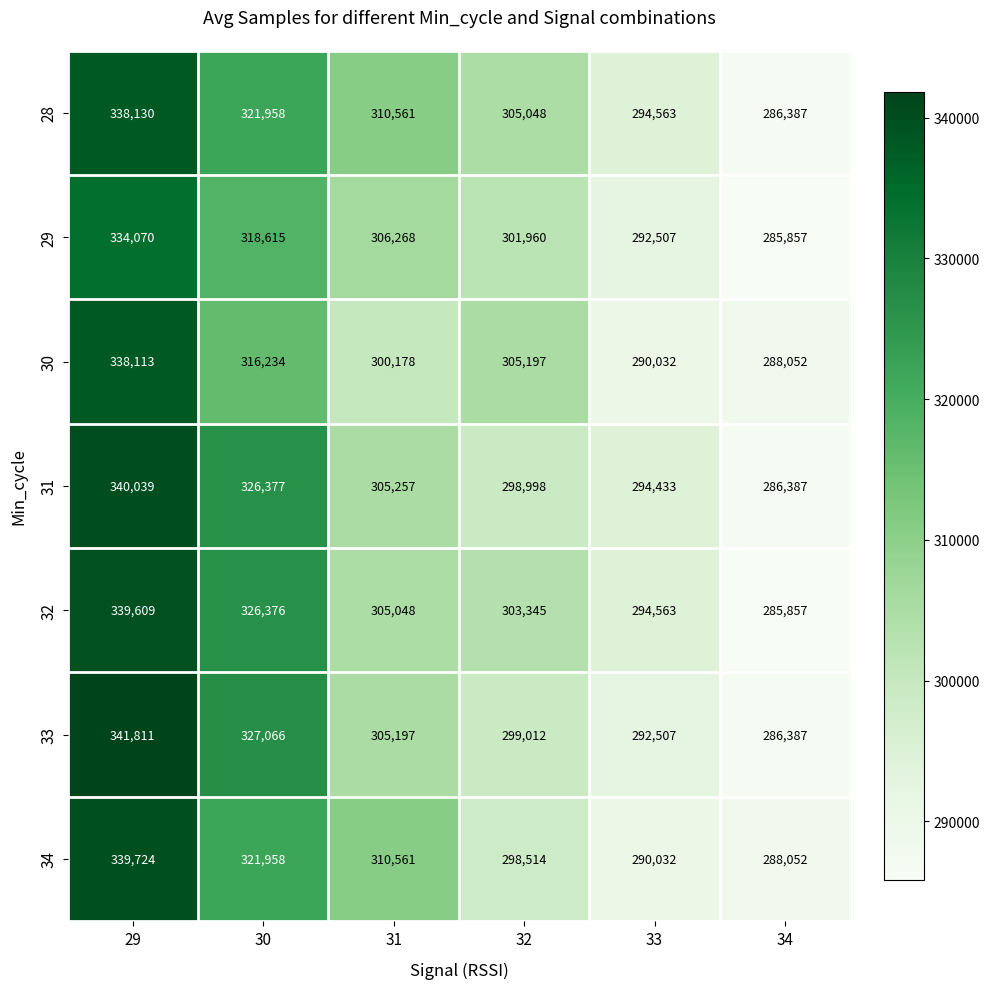

Which series has the widest spread of values?

33